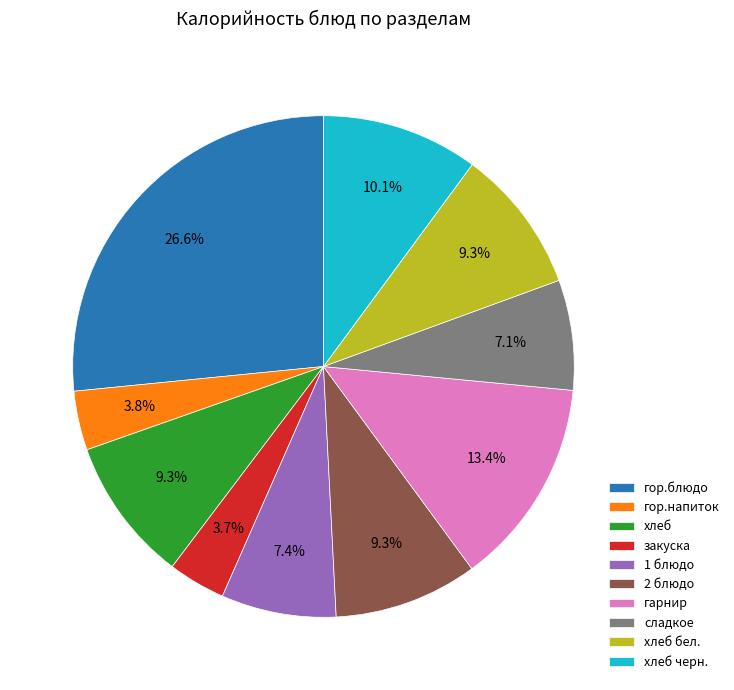

To the nearest percent, what portion does 1 блюдо represent?

7%